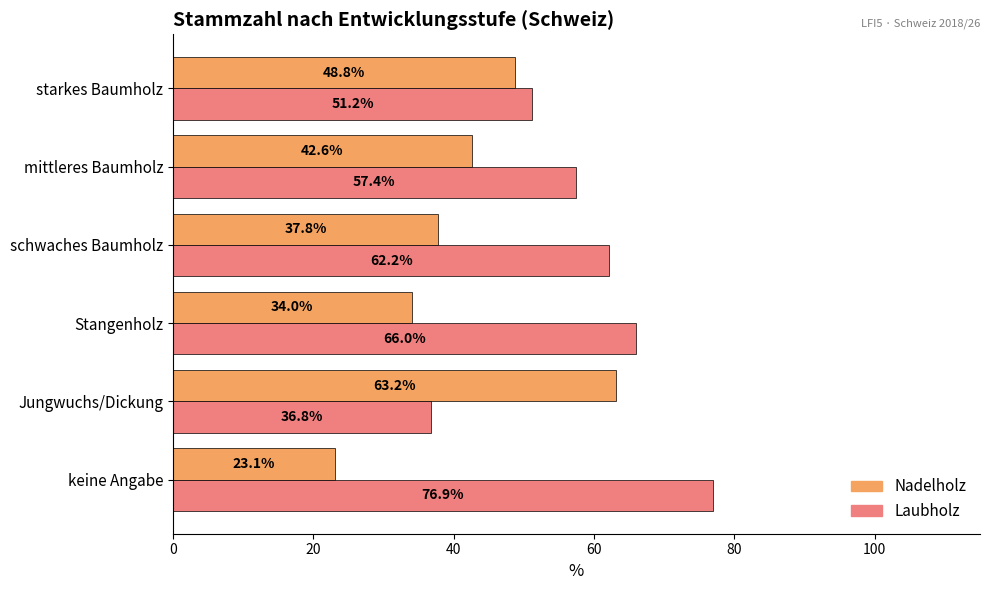

What is the difference between the Laubholz values at starkes Baumholz and mittleres Baumholz?

6.2